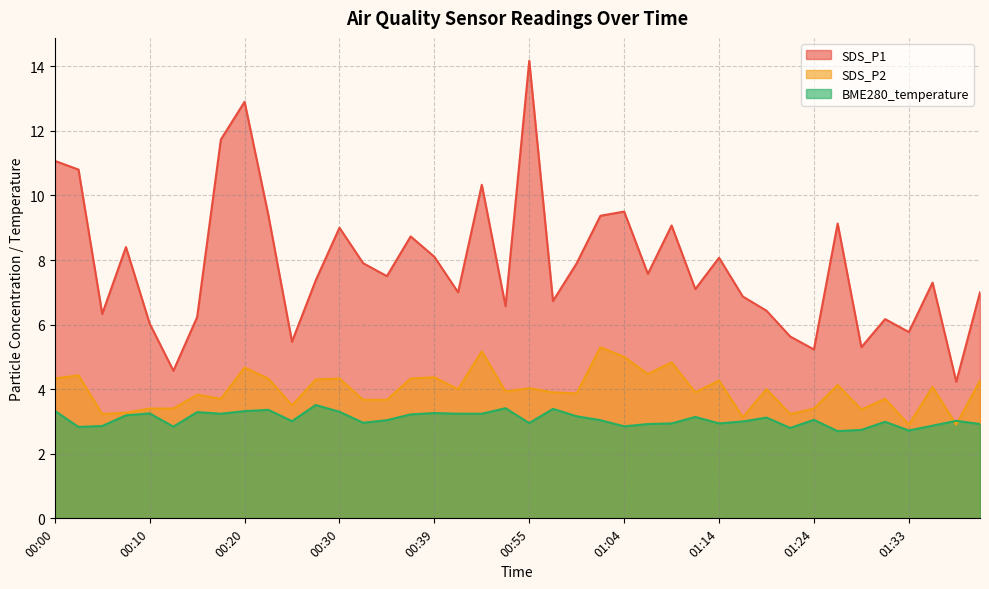

How many data points in BME280_temperature are above 3?

23